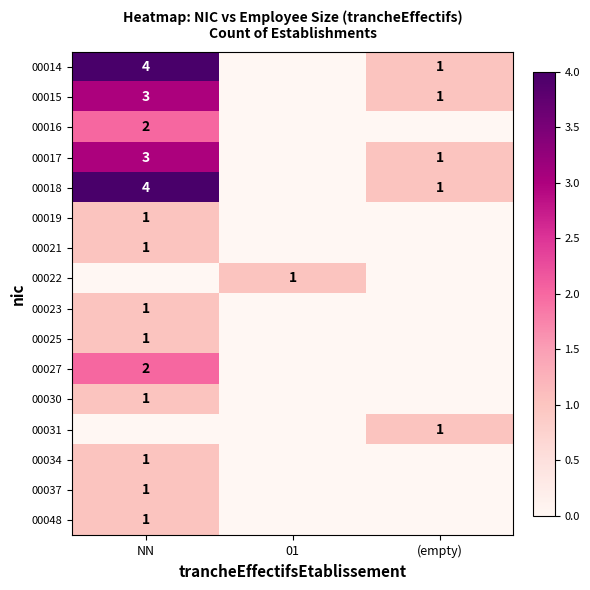

What is the difference between the maximum and minimum values in the 00030 series?

1